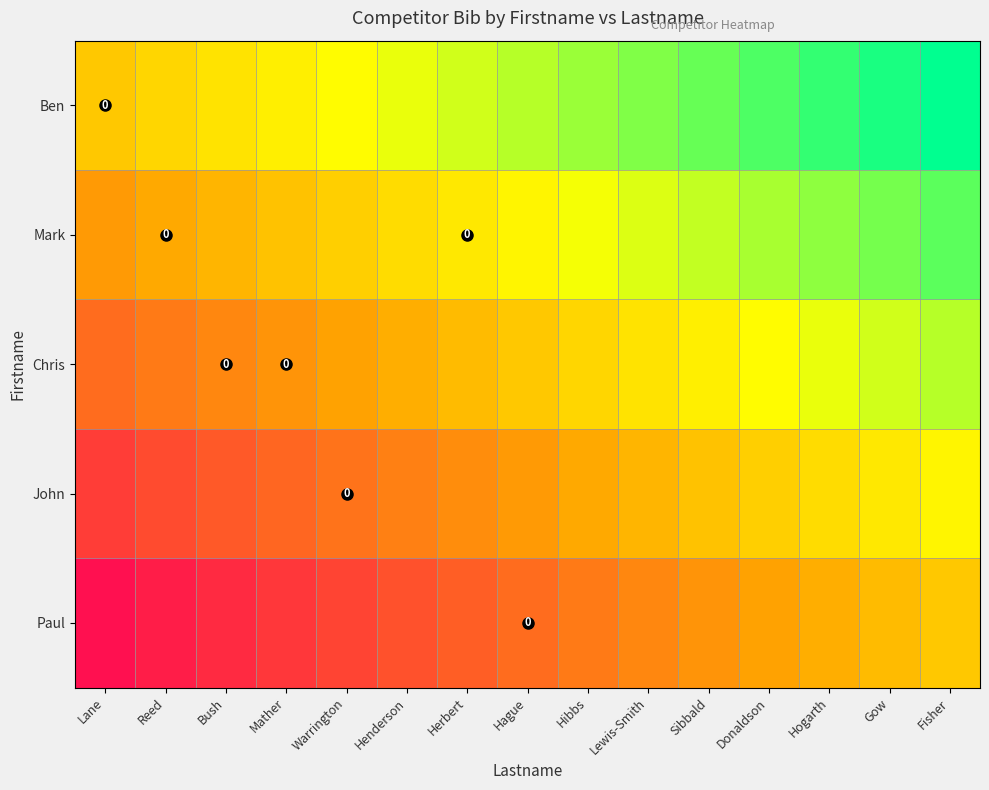

List the labels in order of Paul value, largest first.

Lane, Reed, Bush, Mather, Warrington, Henderson, Herbert, Hague, Hibbs, Lewis-Smith, Sibbald, Donaldson, Hogarth, Gow, Fisher